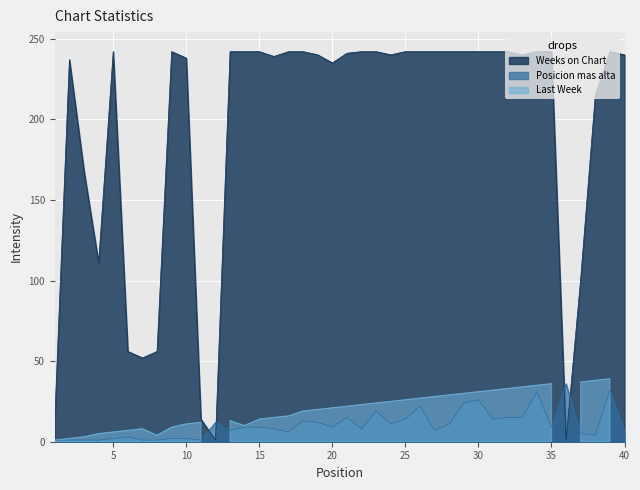

Does the chart display data point markers on the line(s)?

No